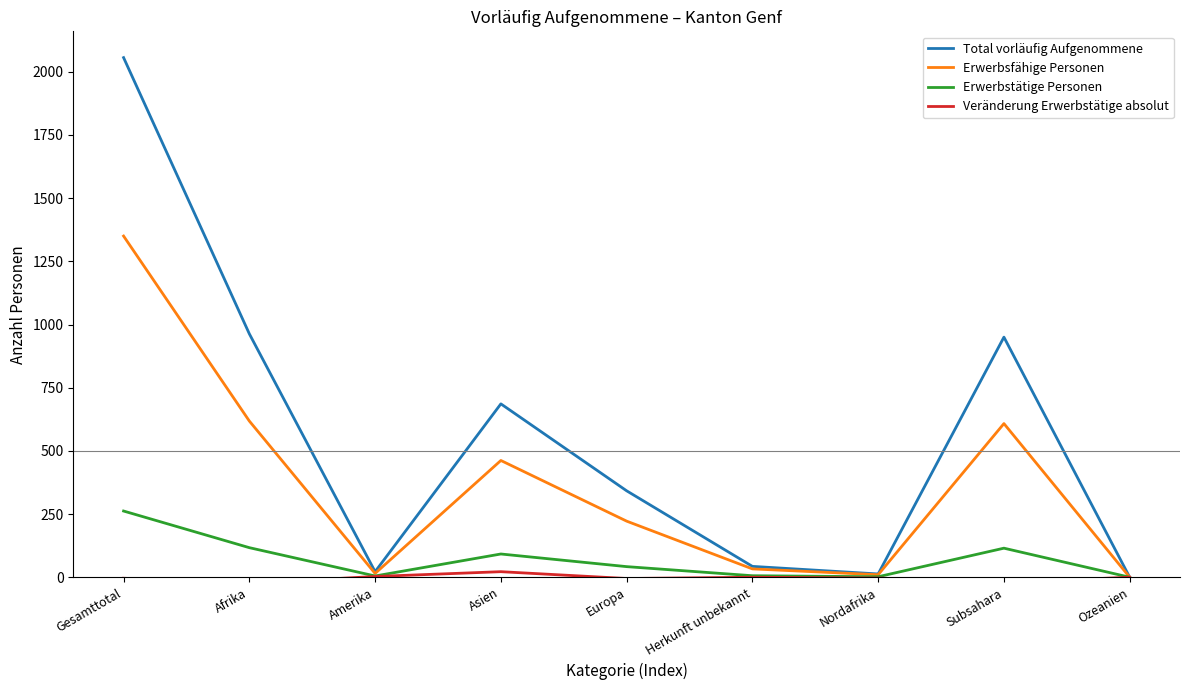

List the labels in order of Erwerbstätige Personen value, smallest first.

Ozeanien, Nordafrika, Amerika, Herkunft unbekannt, Europa, Asien, Subsahara, Afrika, Gesamttotal